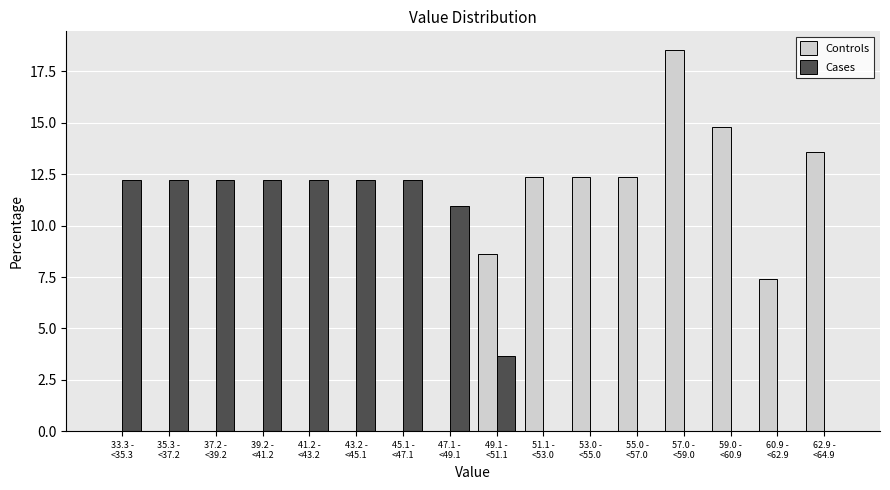

What is the maximum value for Cases?

12.2